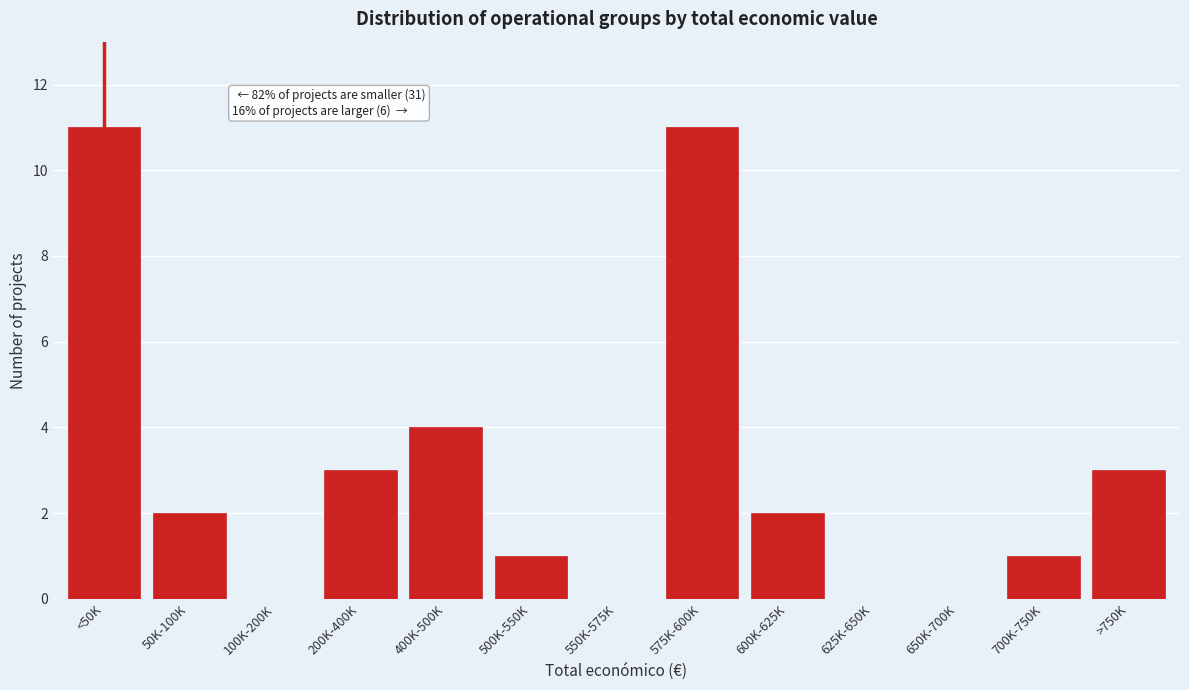

Reading left to right, extract all data points from this chart.

<50K=11	50K-100K=2	100K-200K=0	200K-400K=3	400K-500K=4	500K-550K=1	550K-575K=0	575K-600K=11	600K-625K=2	625K-650K=0	650K-700K=0	700K-750K=1	>750K=3